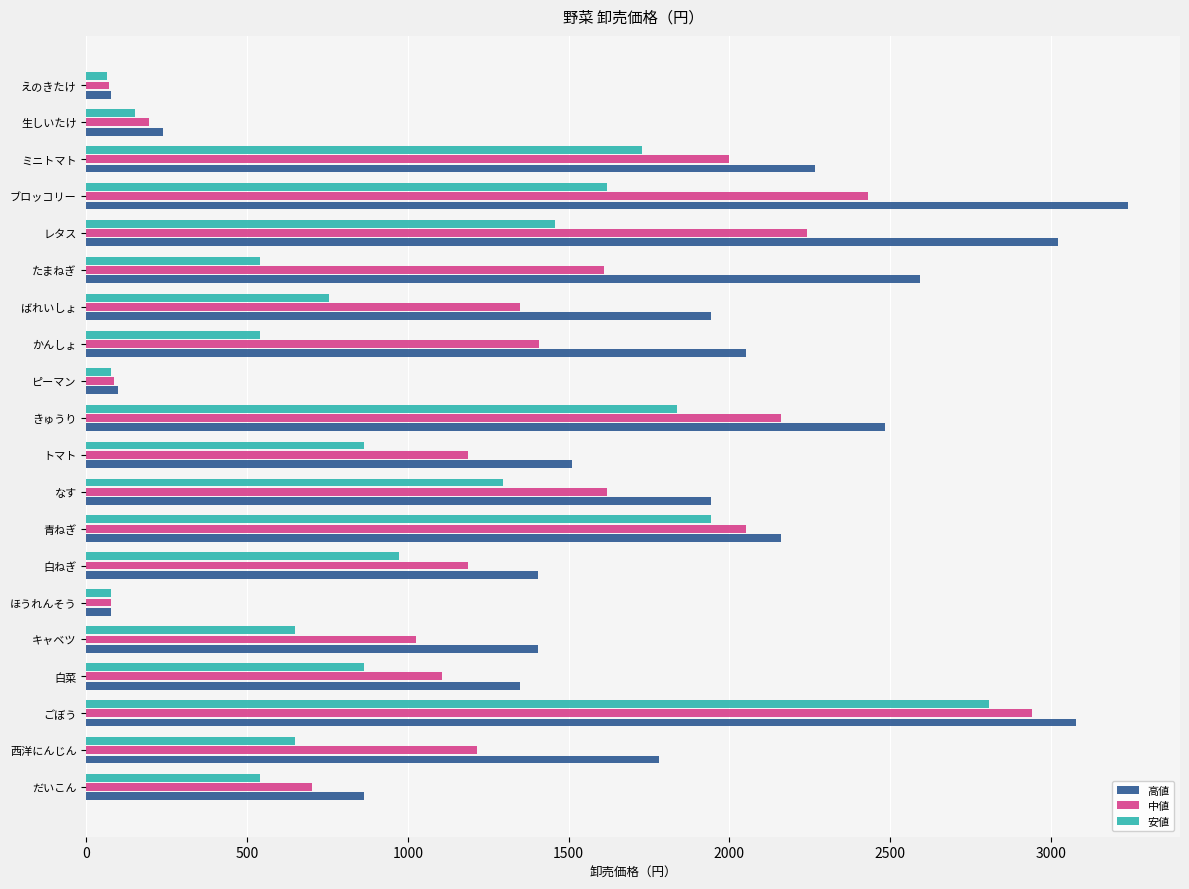

Count the number of data series in this chart.

3